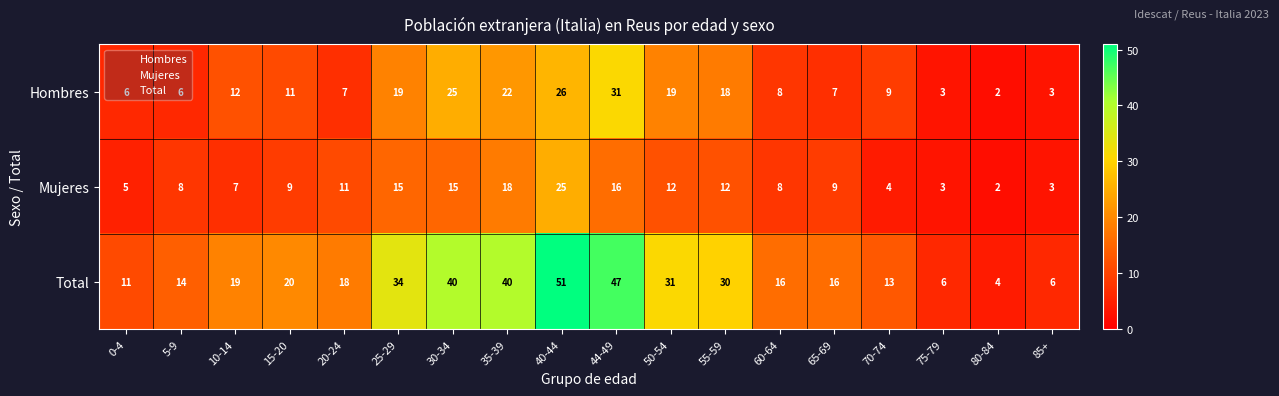

Rank the series by their maximum value, from lowest to highest.

Mujeres, Hombres, Total